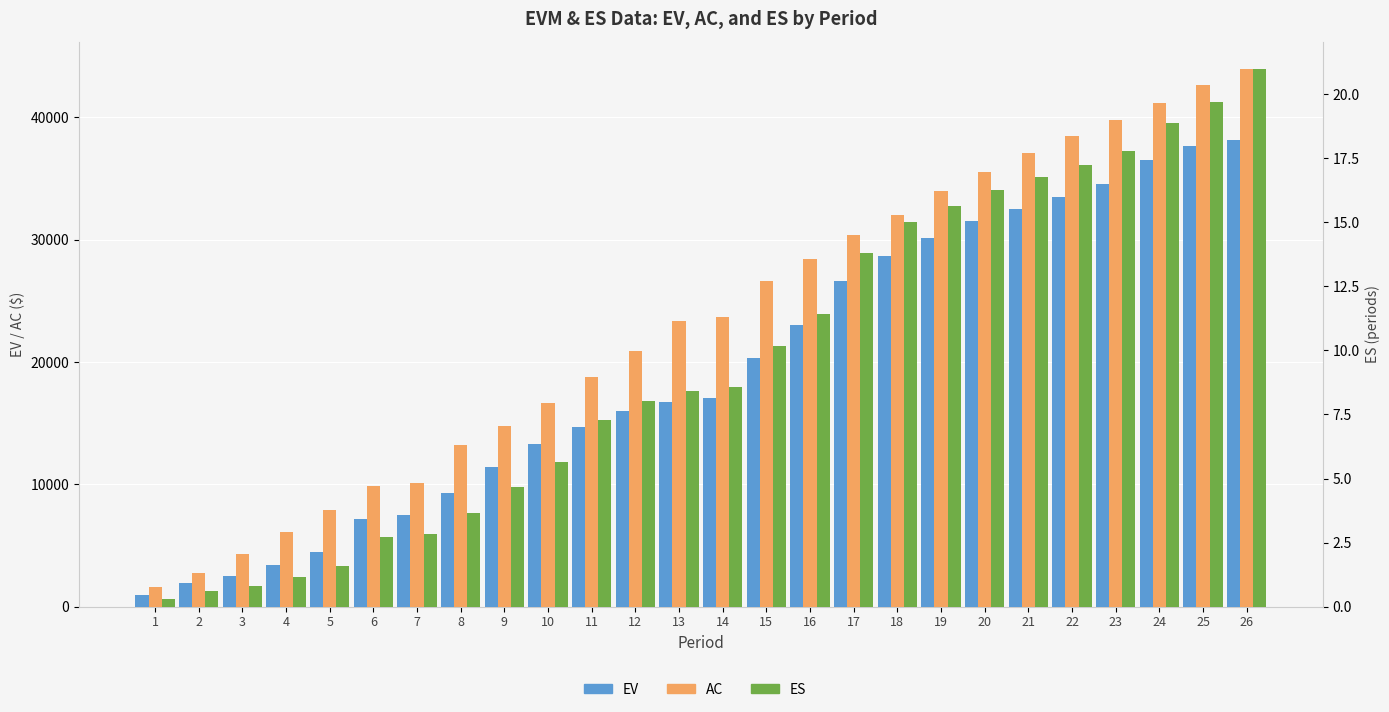

How many bars are there in each group?

3